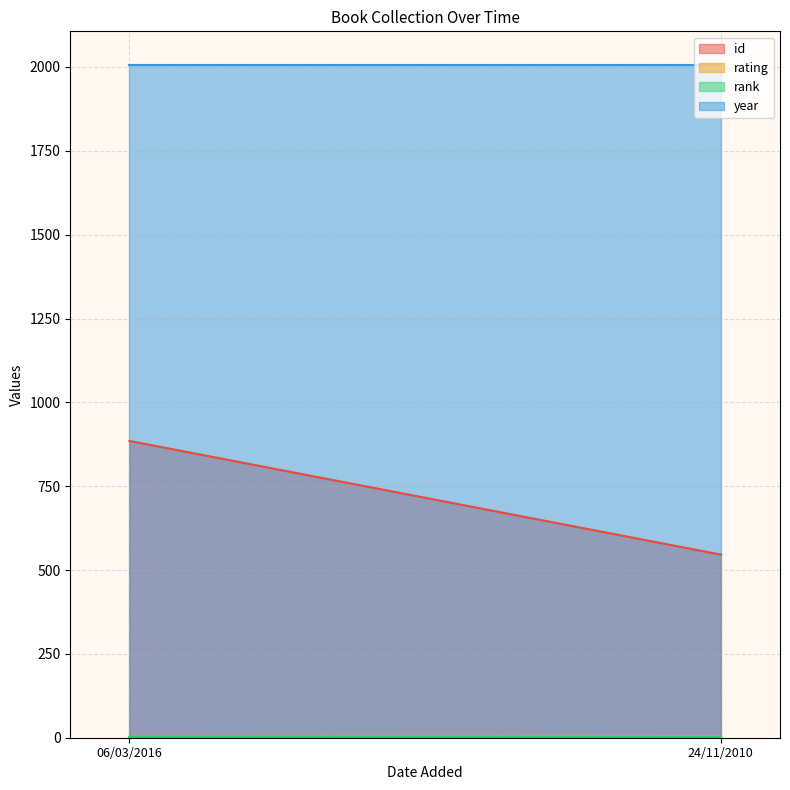

Rank the series by their maximum value, from highest to lowest.

year, id, rating, rank